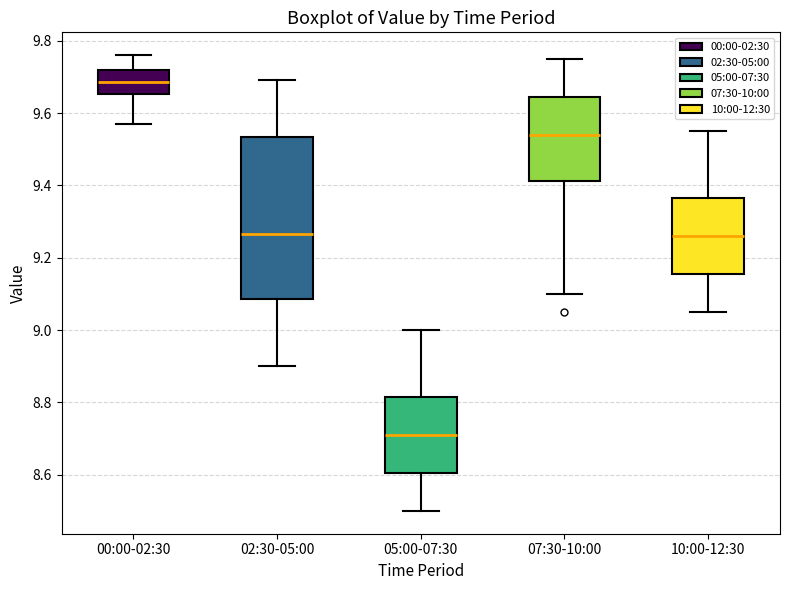

Which box is the tallest, from its lower edge to its upper edge?

02:30-05:00